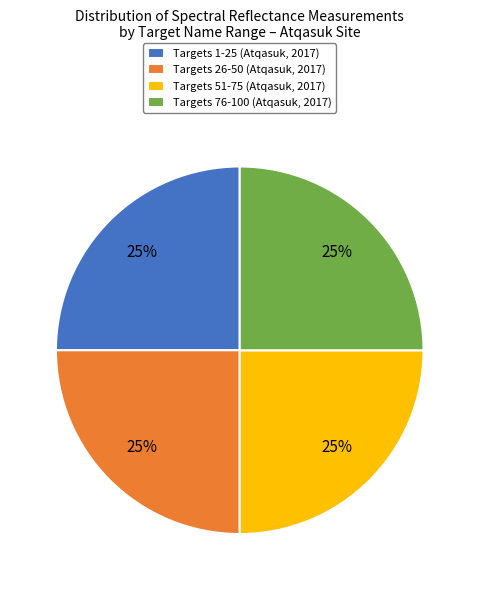

To the nearest percent, what is the difference between the largest and smallest slice percentages?

0%